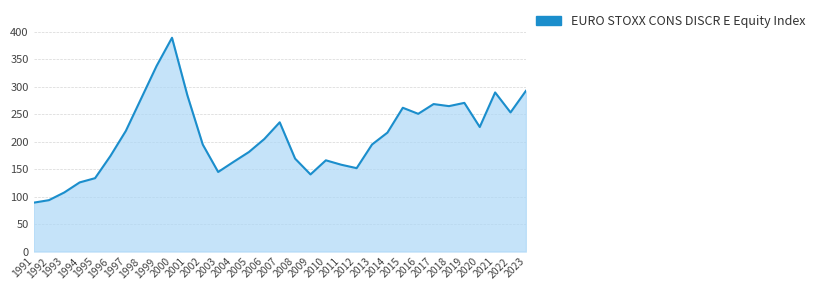

What is the average value?

210.2